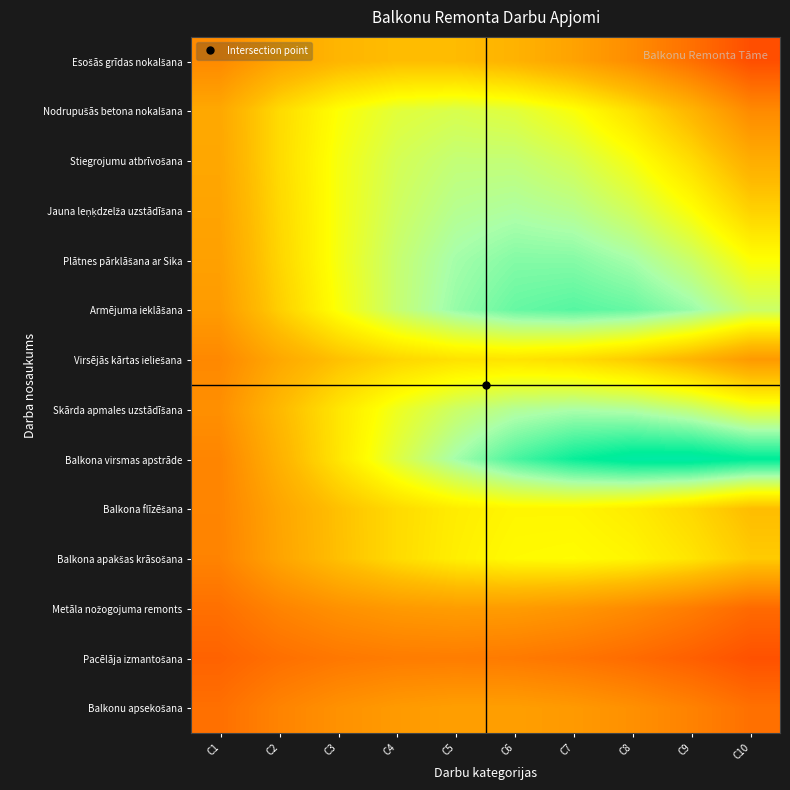

At which category is the sum across all series the highest?

C6